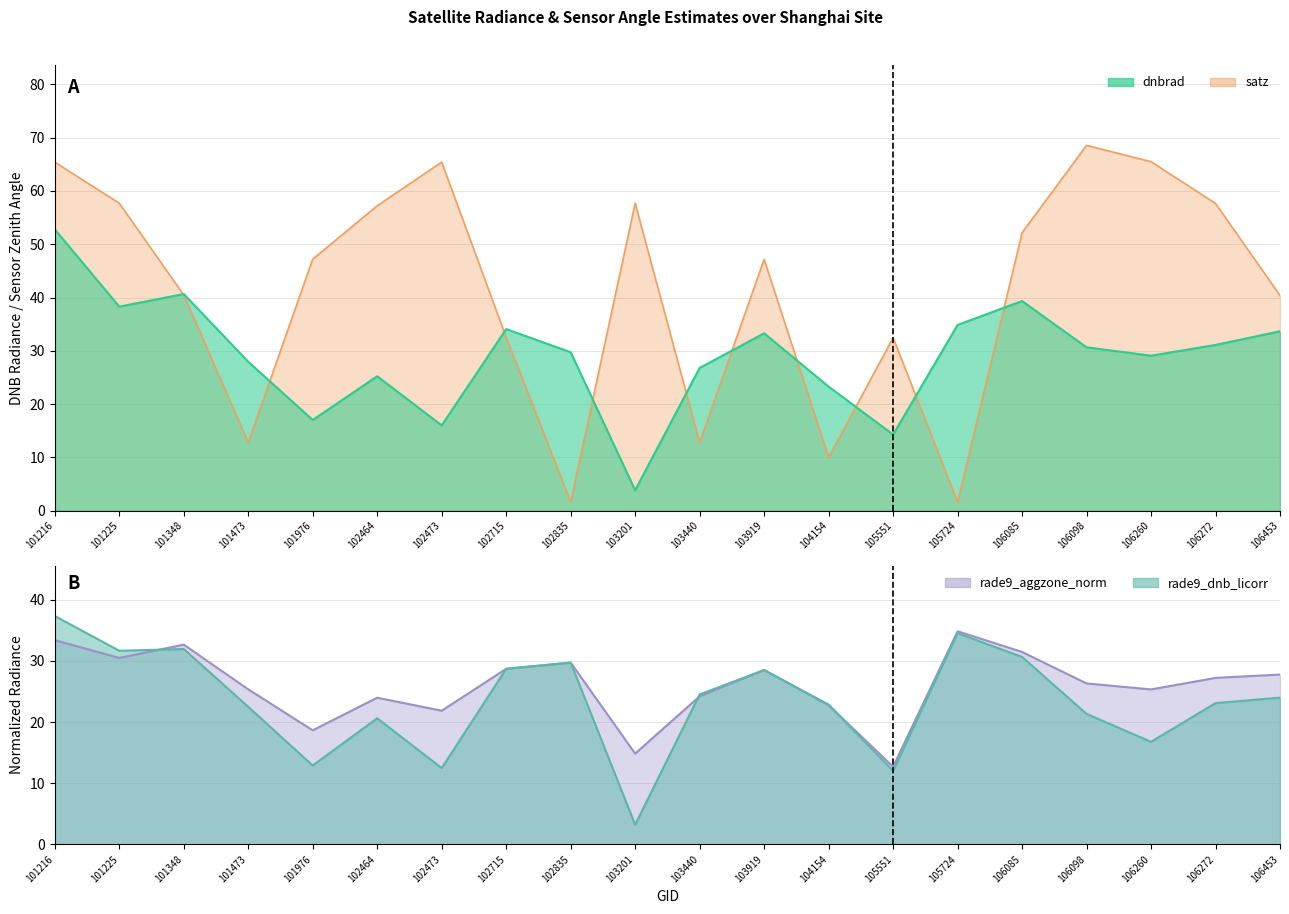

Is it true that satz equals 16.6 at 101225?

False